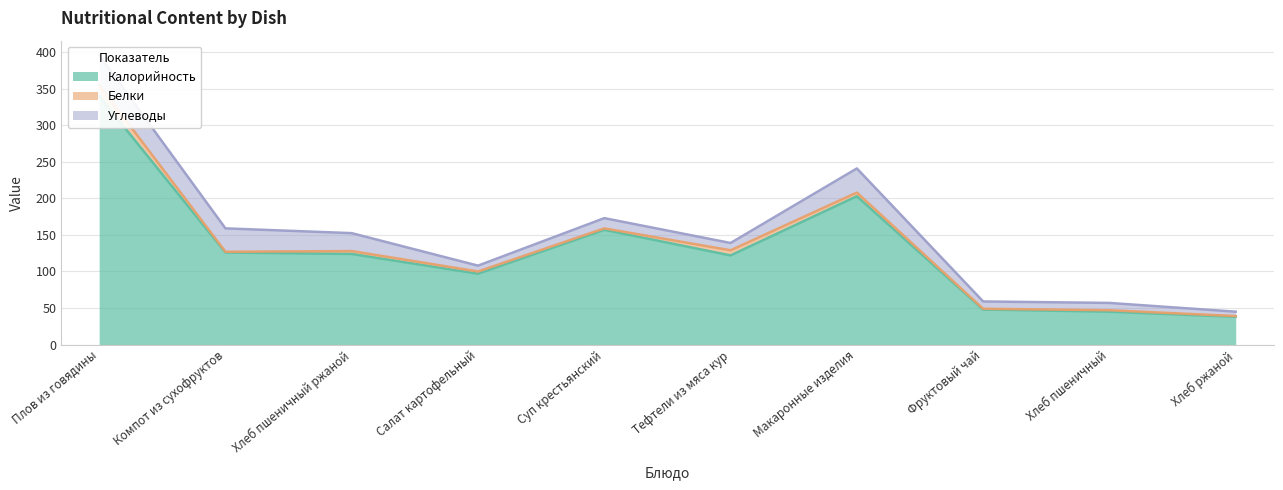

True or false: Углеводы and Калорийность cross at least once.

False